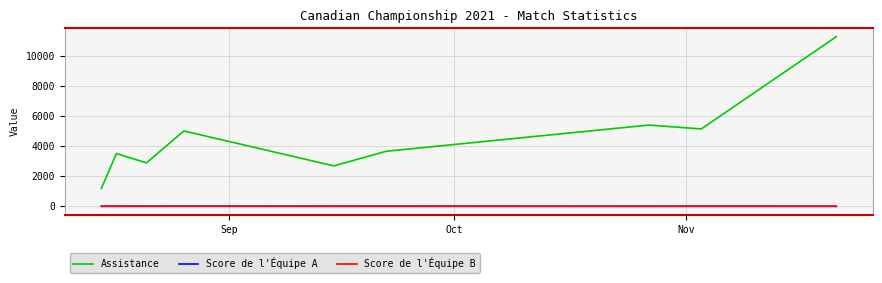

Which series has the largest total across all categories?

Assistance